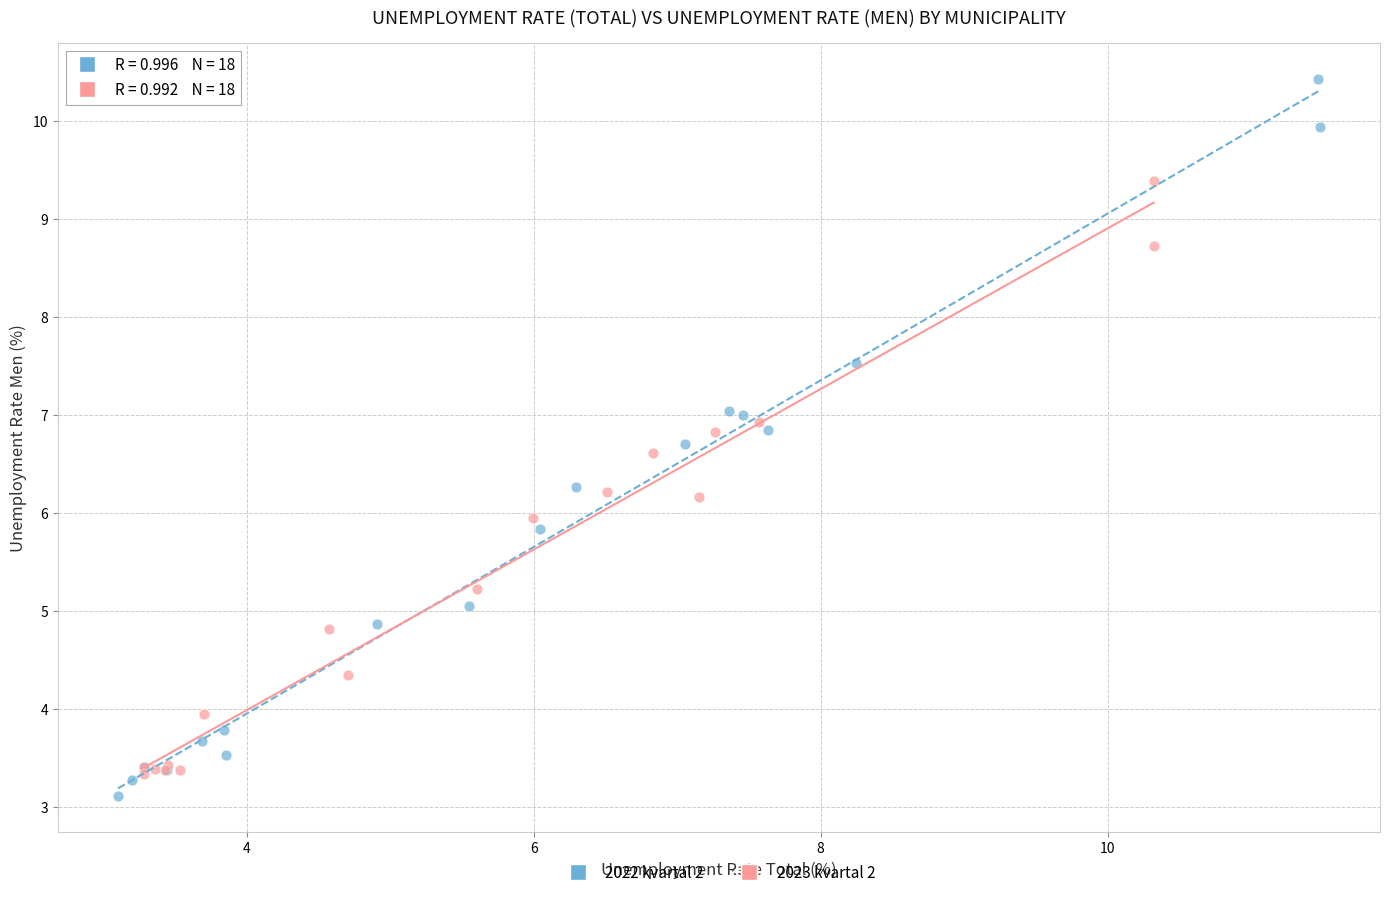

Which series has the widest spread of Y values?

2022 kvartal 2